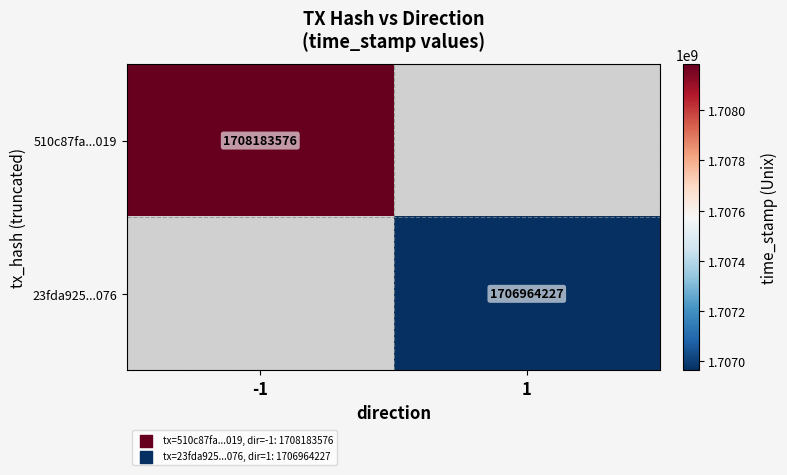

Which label corresponds to the smallest value in the chart?

1